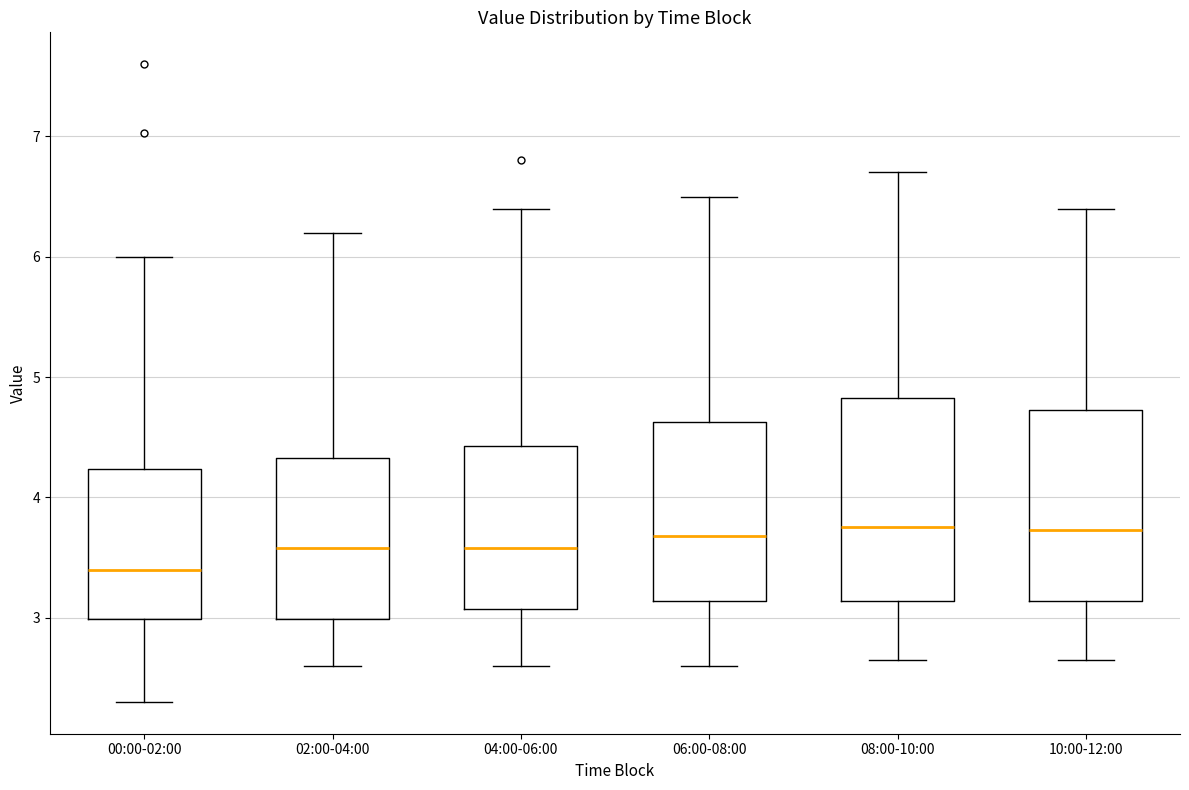

Which box has the lowest median line?

00:00-02:00